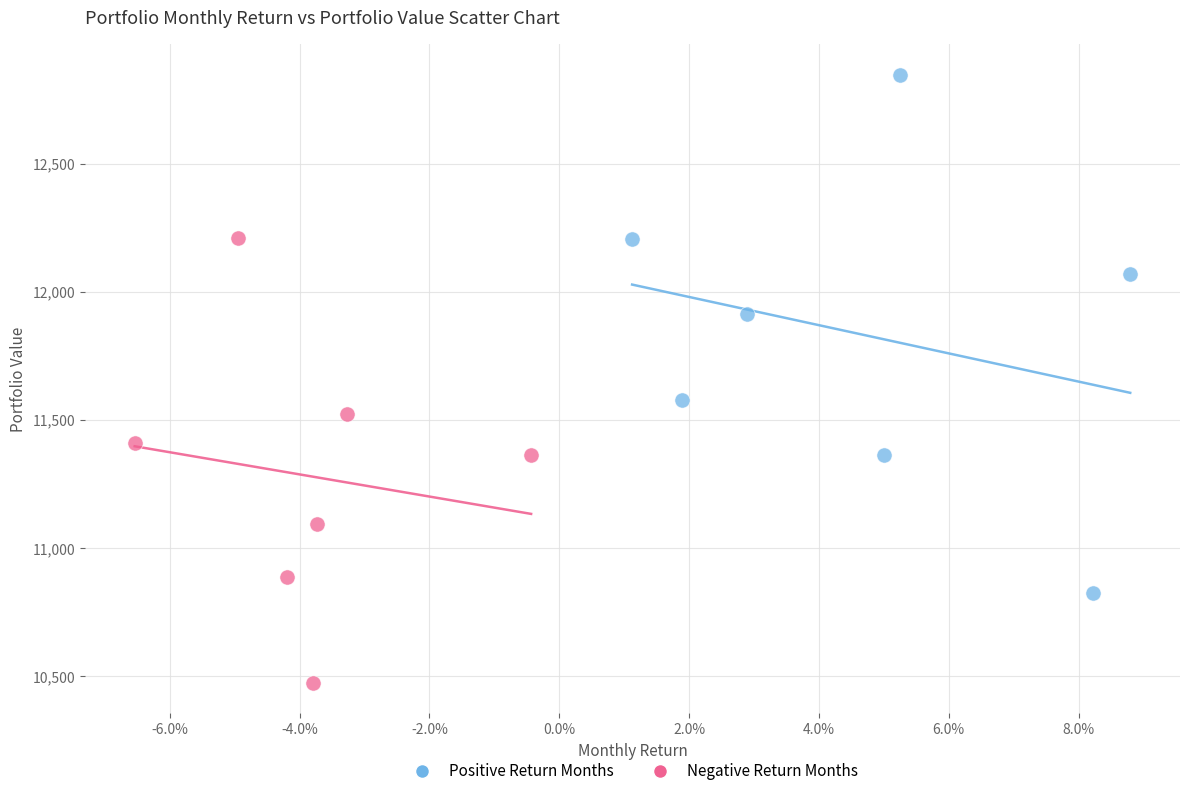

Which series reaches the maximum Y coordinate?

Positive Return Months